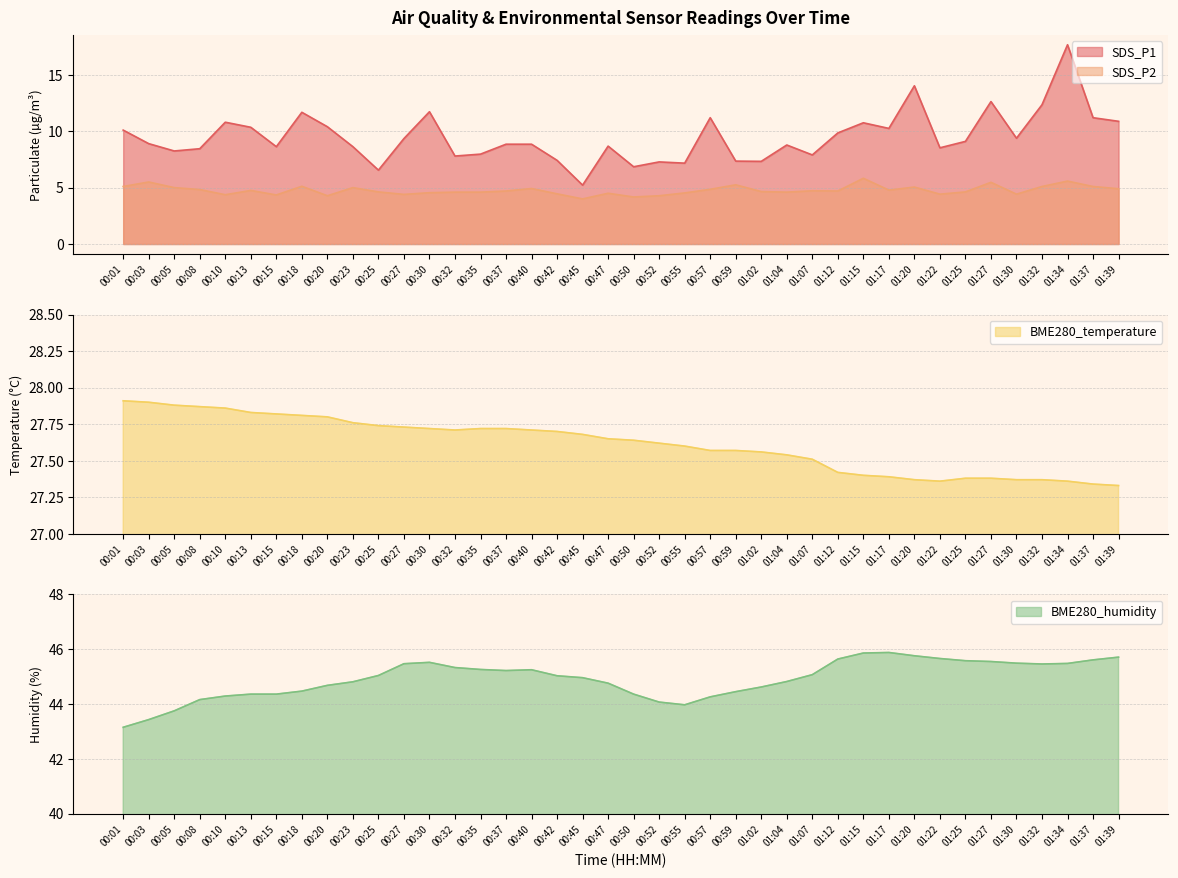

At which category does SDS_P2 reach its first local valley?

00:10